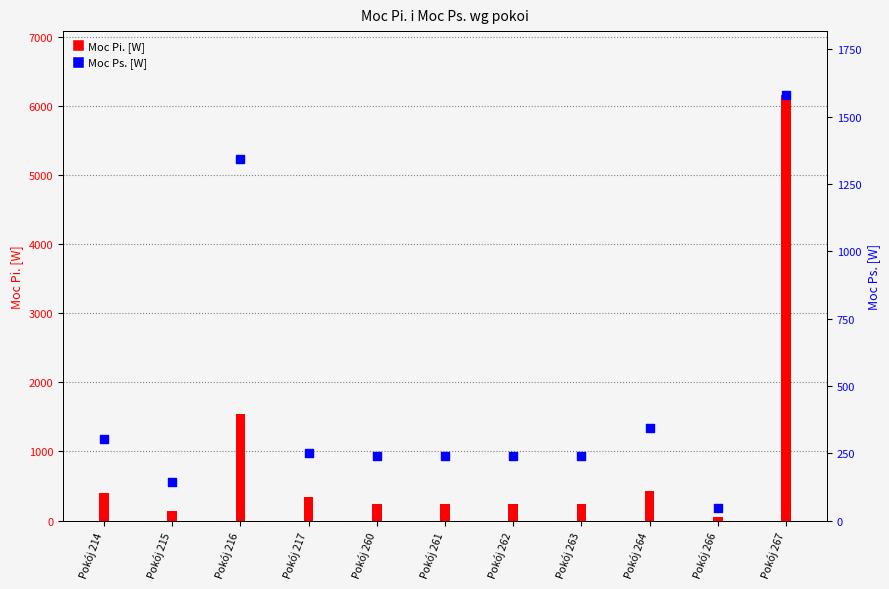

What is the total value across all series at Pokój 216?

2888